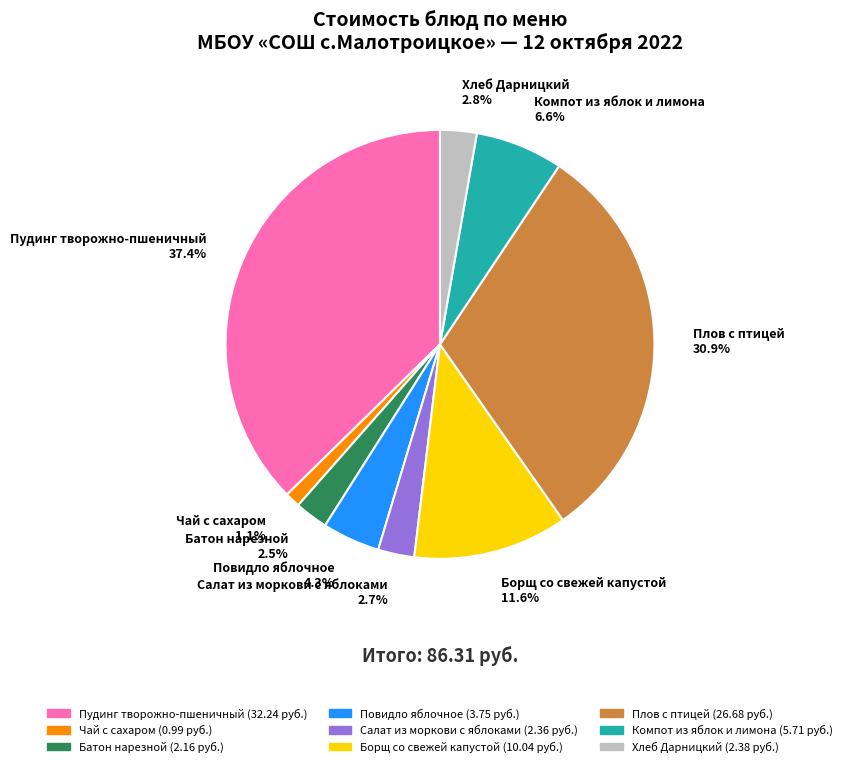

What is the largest slice in the pie chart?

Пудинг творожно-пшеничный